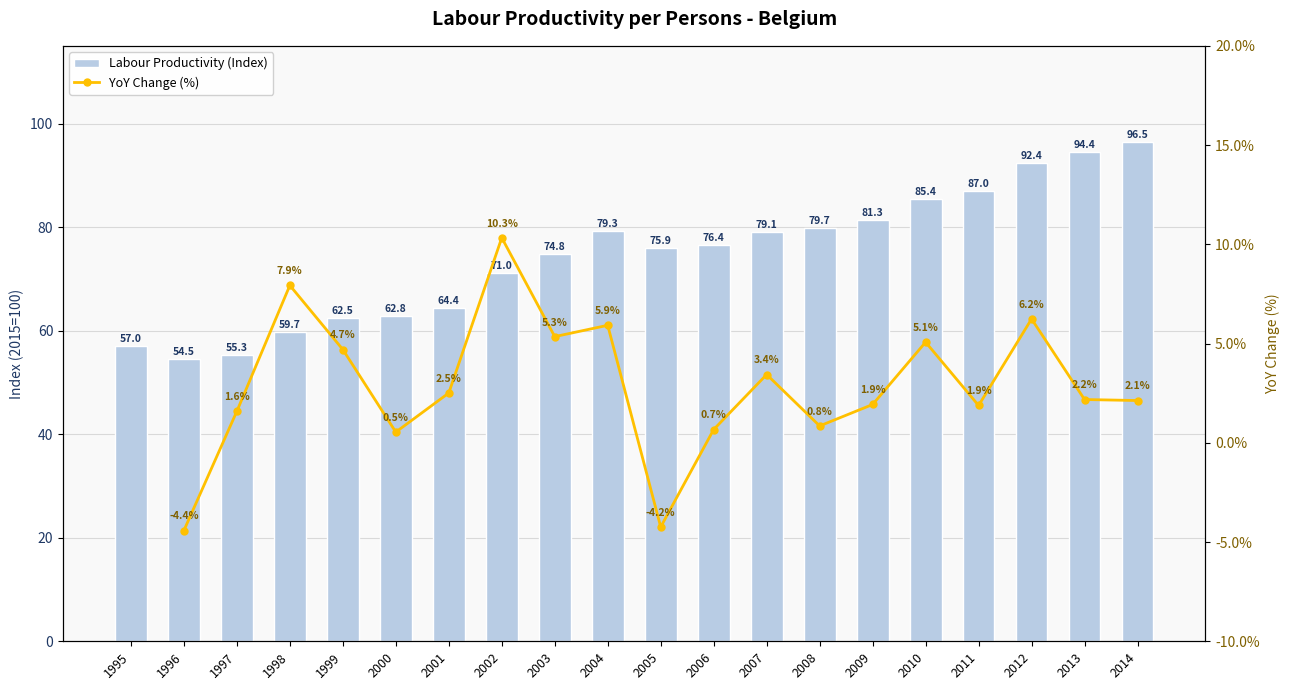

What is the minimum value shown in the chart?

54.5